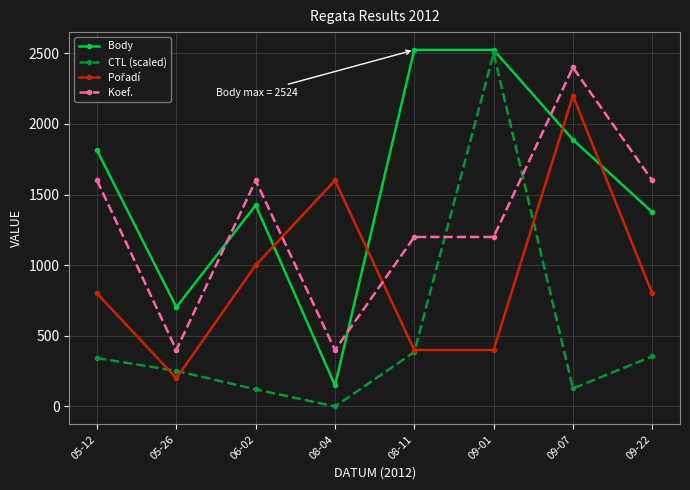

What is the label of the 4th point from the left?

08-04